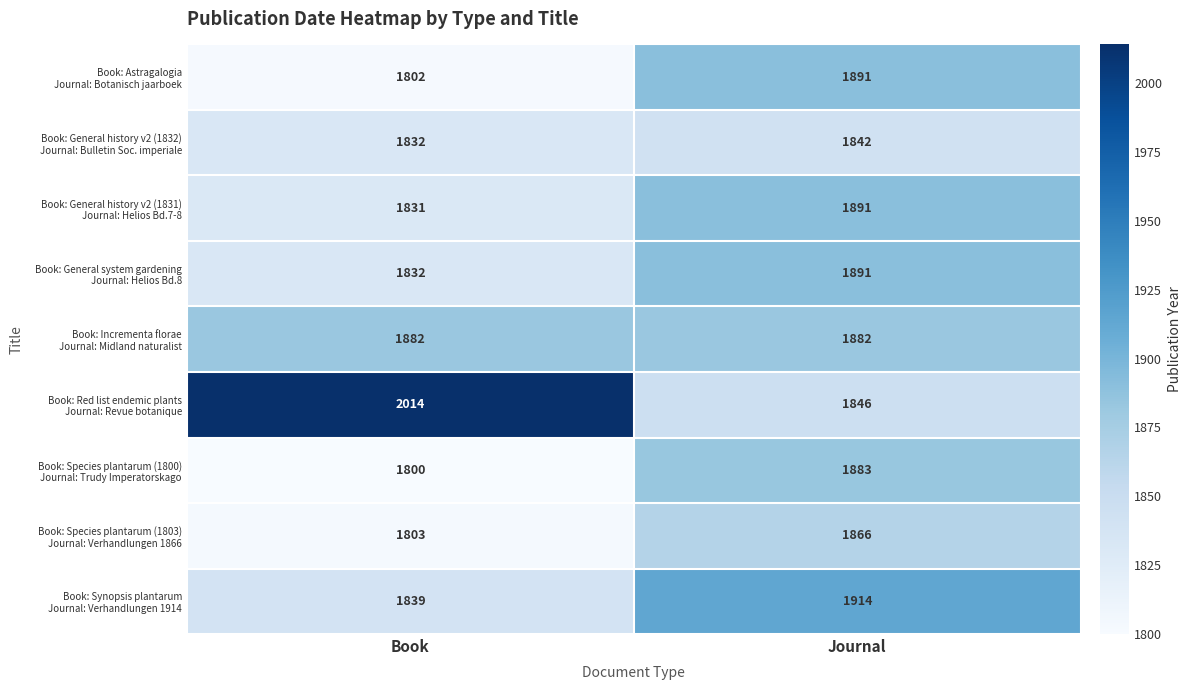

What is the difference between the highest and lowest values at Book?

214